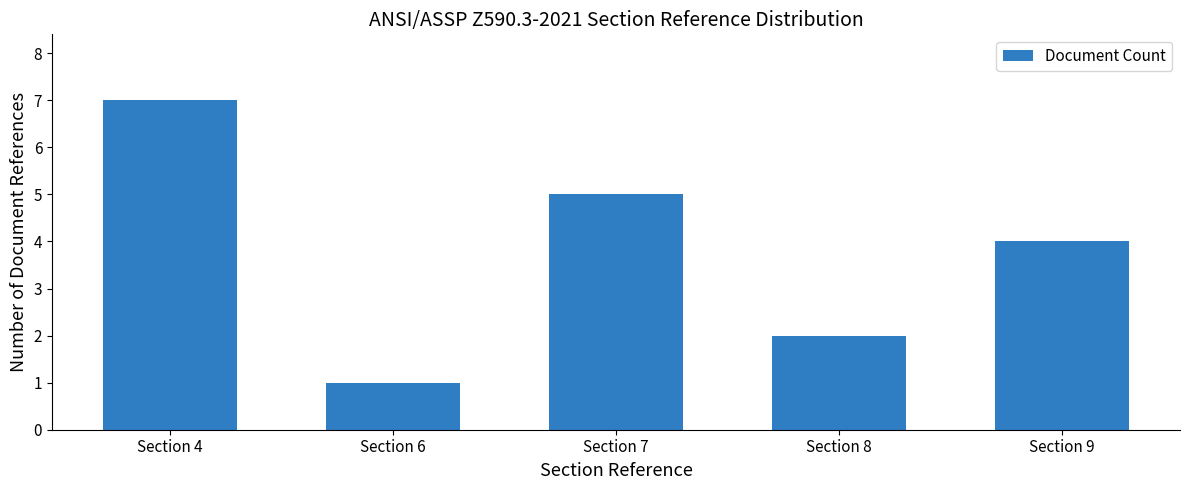

What is the change in value from Section 7 to Section 9?

-1